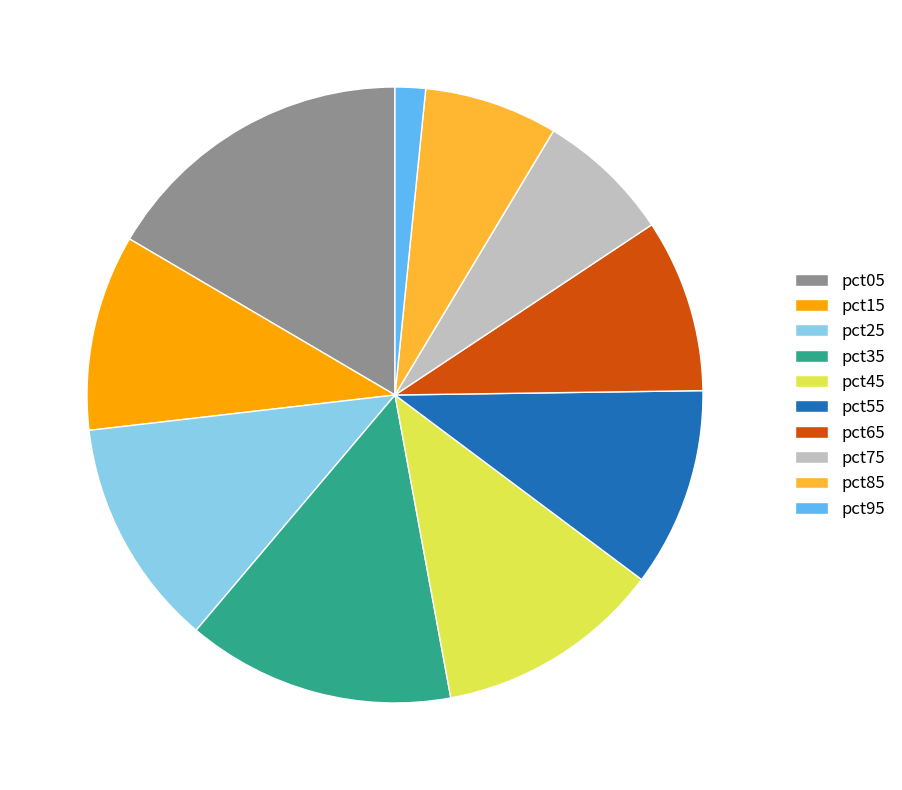

Is the sum of pct75 and pct55 greater than half?

No